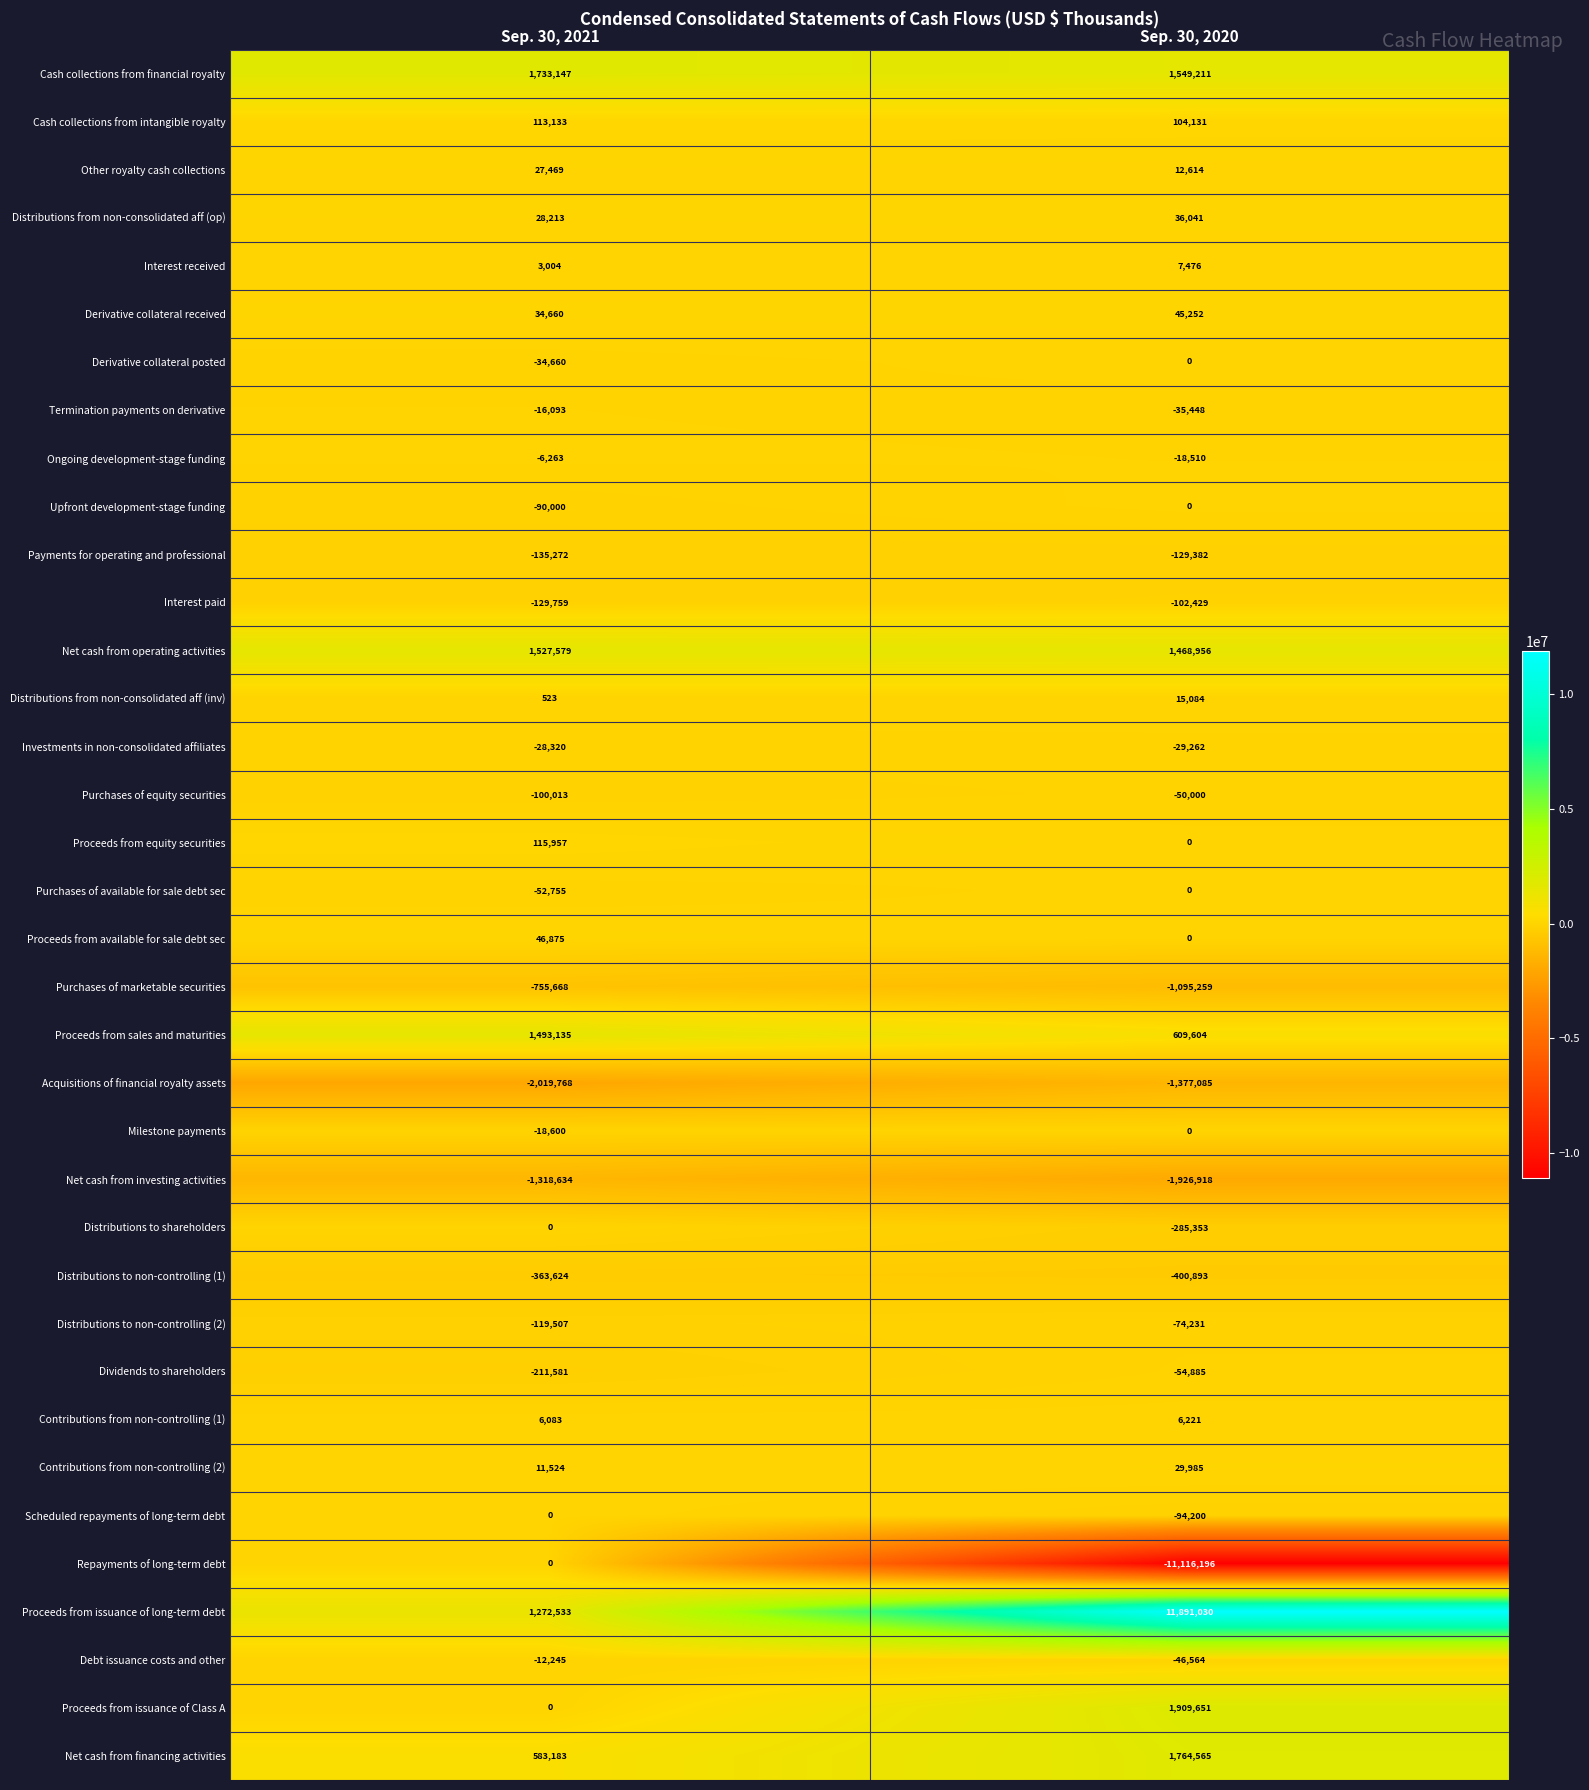

Is it true that Net cash from investing activities equals -2213131 at Sep. 30, 2021?

False